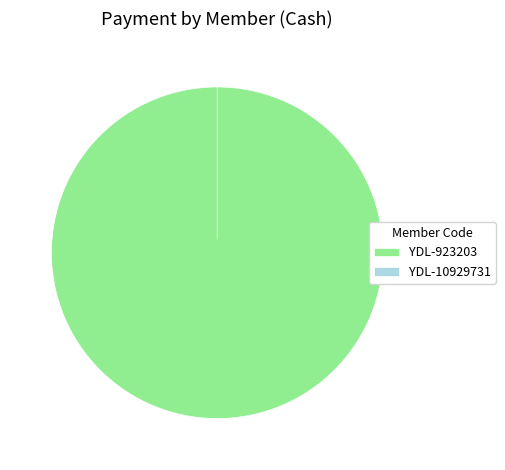

Rank the categories by value from highest to lowest.

YDL-923203, YDL-10929731